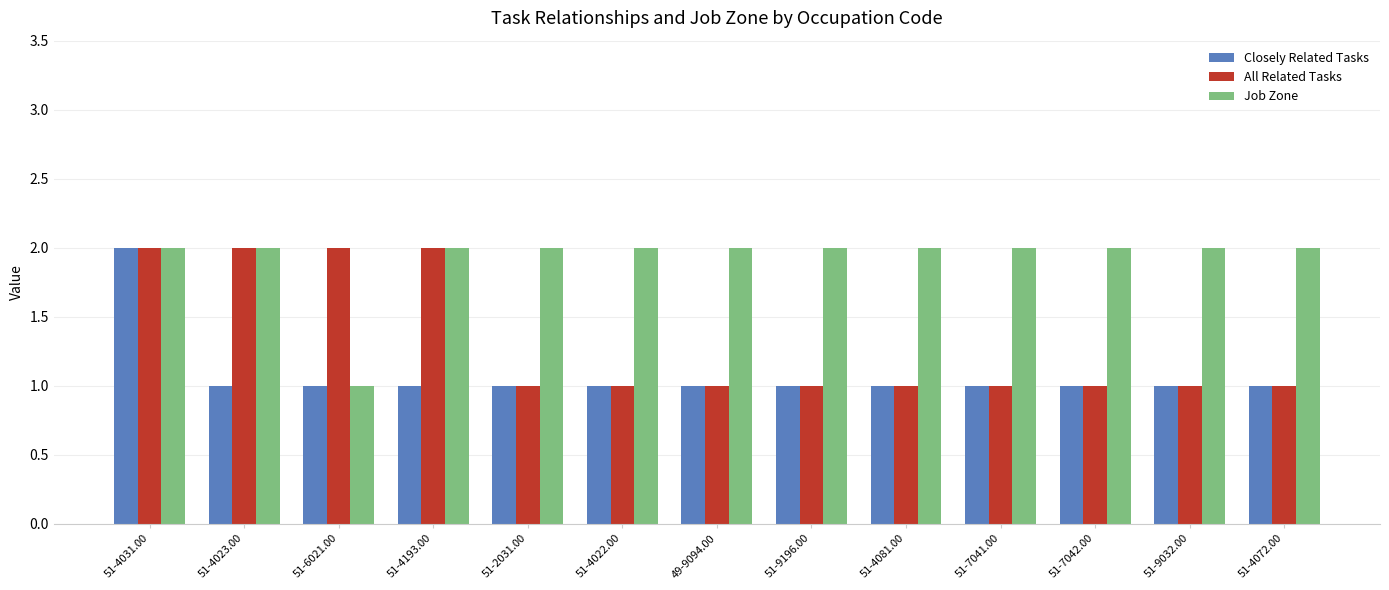

Reading left to right, extract all data points from this chart.

Closely Related Tasks: 2	1	1	1	1	1	1	1	1	1	1	1	1
All Related Tasks: 2	2	2	2	1	1	1	1	1	1	1	1	1
Job Zone: 2	2	1	2	2	2	2	2	2	2	2	2	2